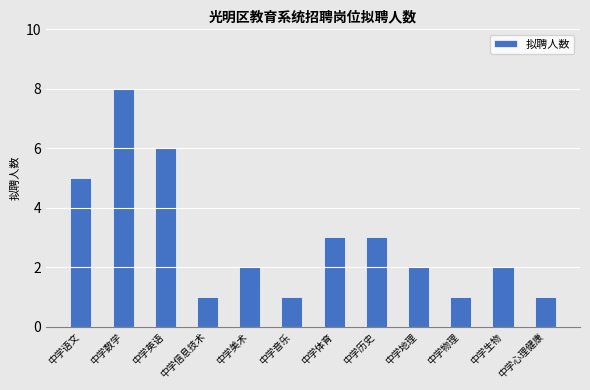

Approximately how many times larger is the value at 中学语文 compared to 中学信息技术?

5.0